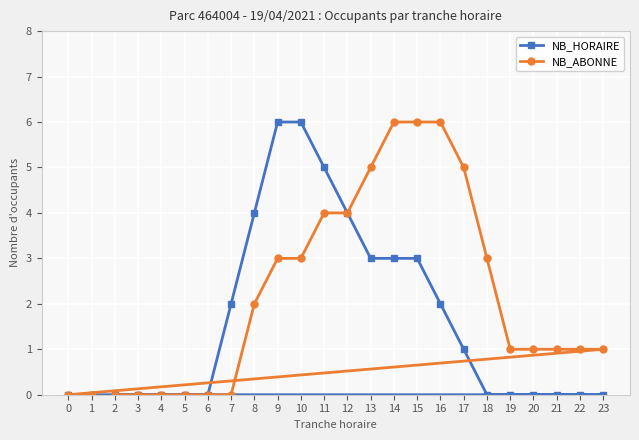

Which series has the largest range (max minus min)?

NB_HORAIRE